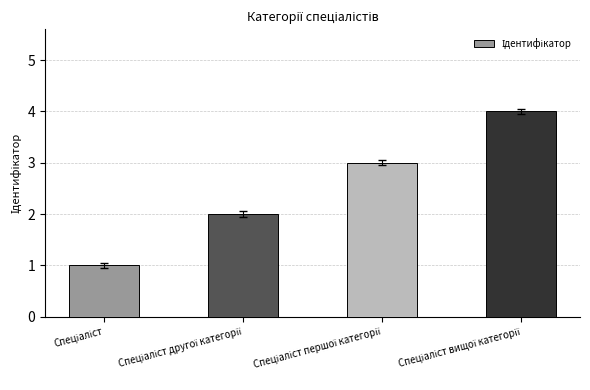

What is the greatest value displayed?

4